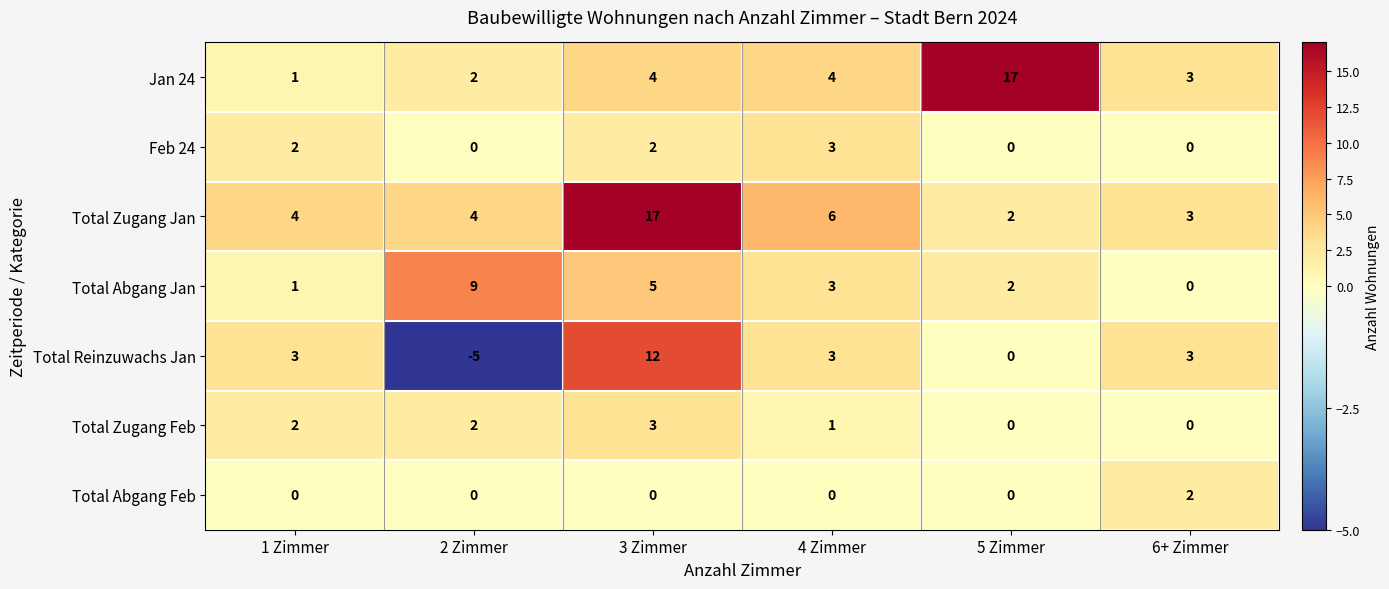

Which series has the largest total across all categories?

Total Zugang Jan